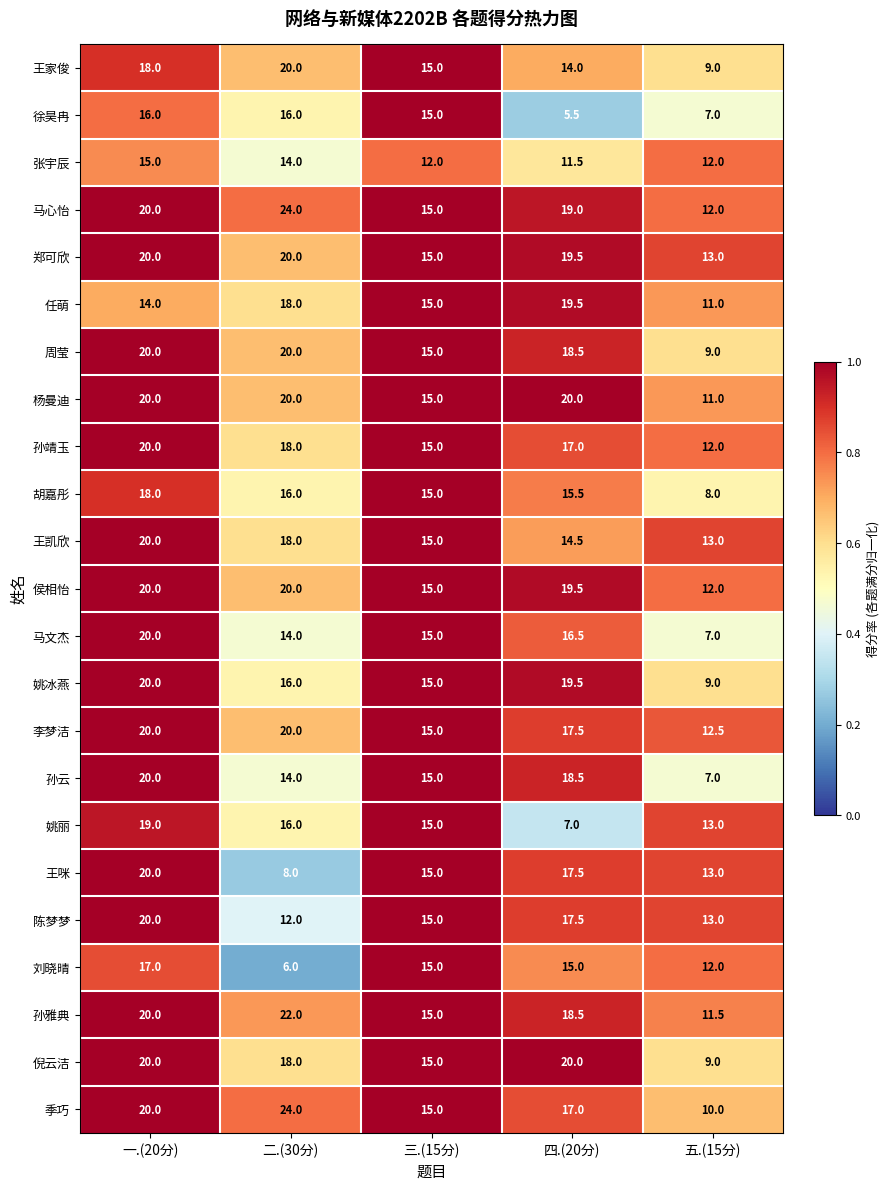

At which category is the sum across all series the highest?

一.(20分)